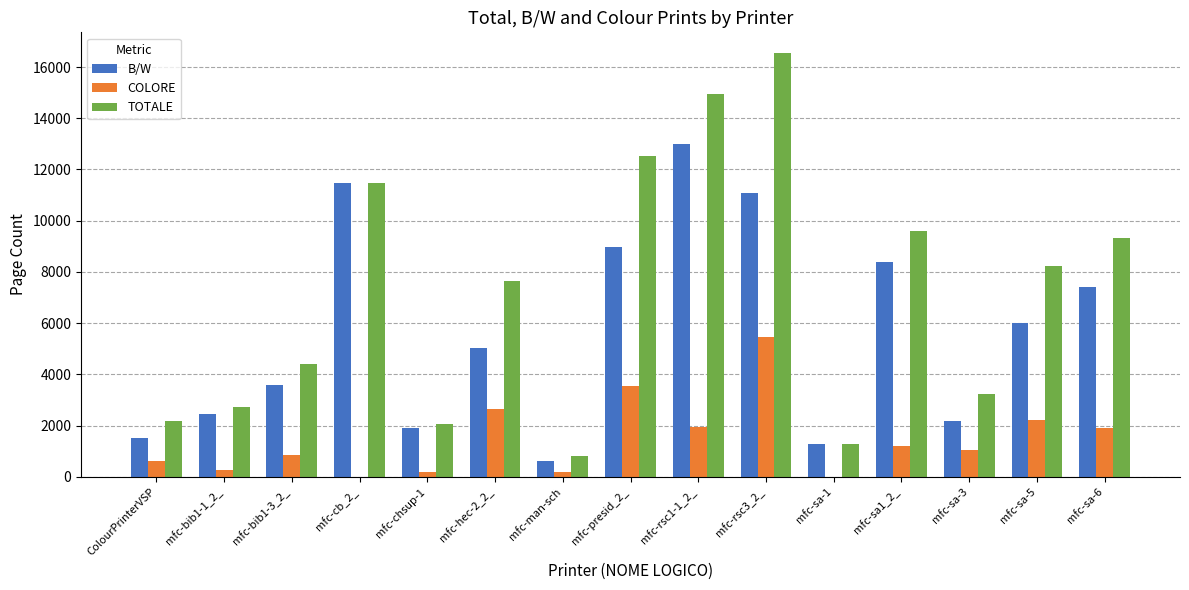

Which series changed the most between mfc-bib1-3_2_ and mfc-chsup-1?

TOTALE